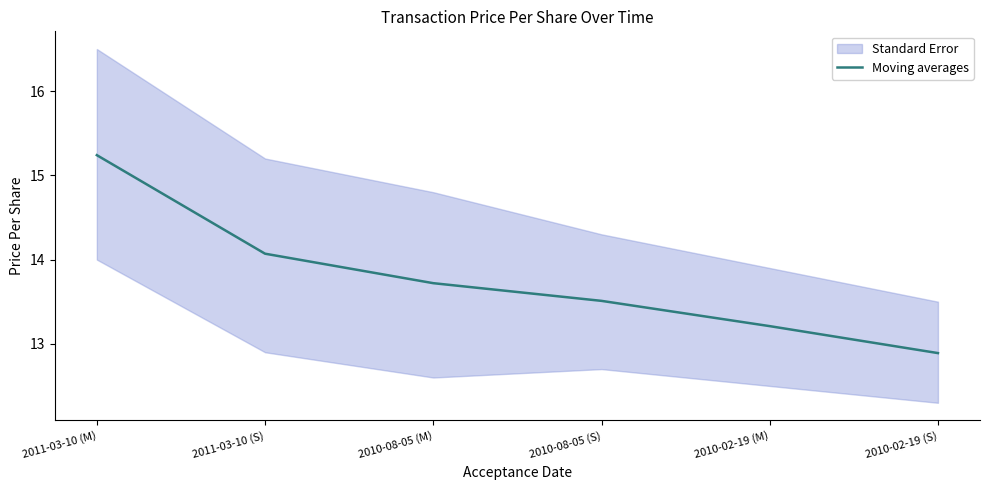

The chart shows a value of 4.9 at 2010-08-05 (M). True or false?

False